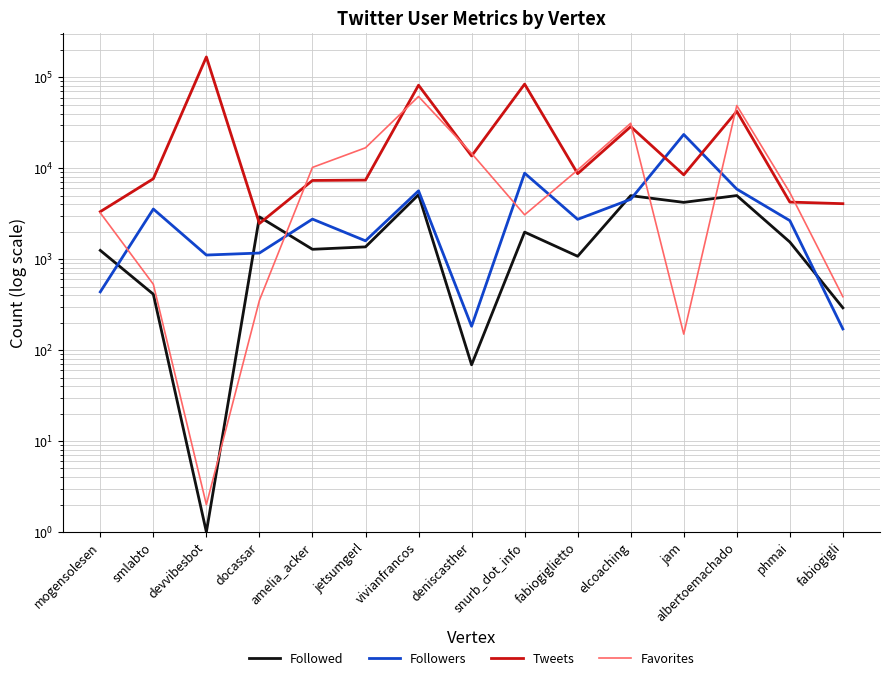

What is the smallest value displayed?

1